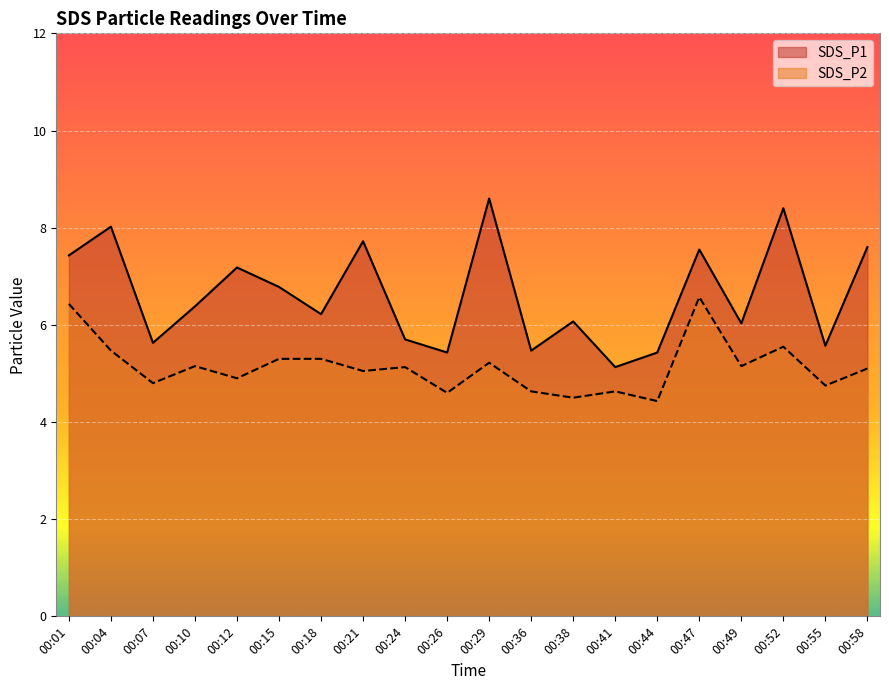

Rank the categories by SDS_P2 value from lowest to highest.

00:44, 00:38, 00:26, 00:36, 00:41, 00:55, 00:07, 00:12, 00:21, 00:58, 00:24, 00:10, 00:49, 00:29, 00:15, 00:18, 00:04, 00:52, 00:01, 00:47